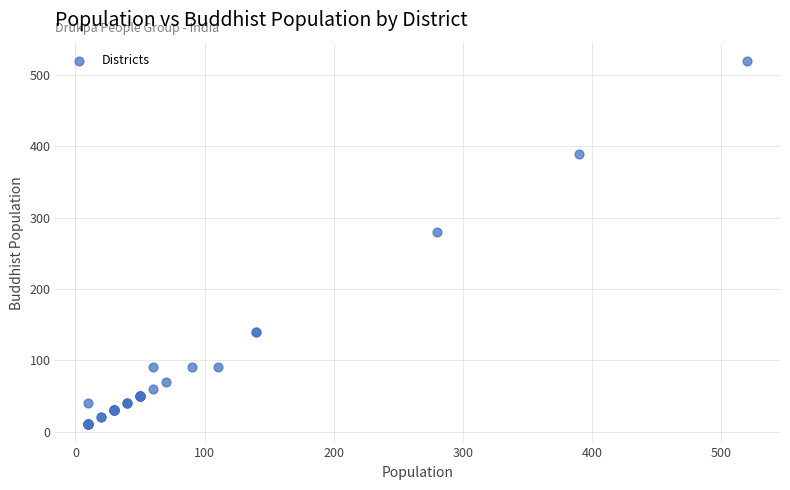

What Y value in the scatter plot is closest to 265?

280